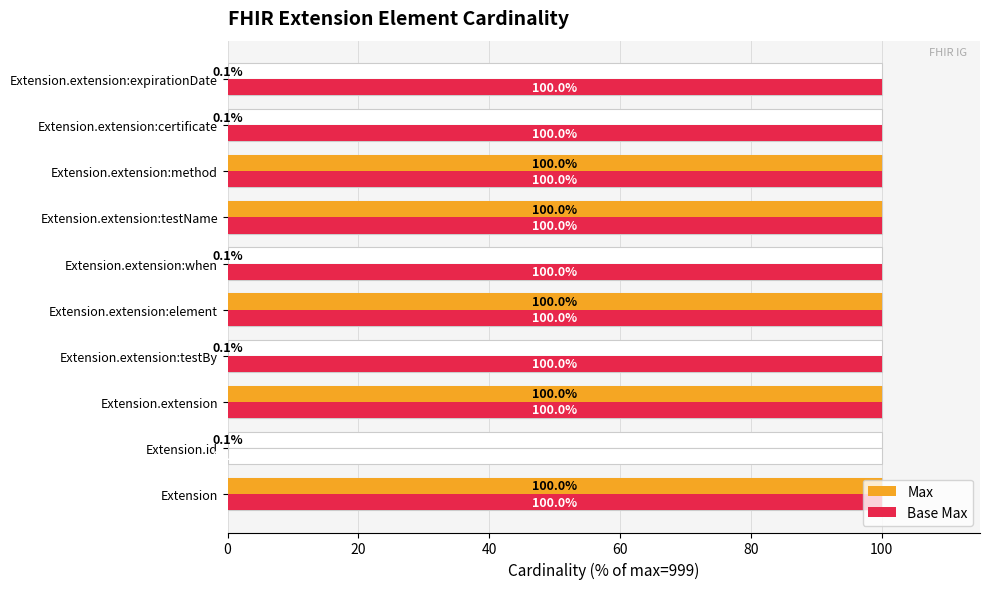

What is the difference between the maximum and minimum values in the Max series?

99.9